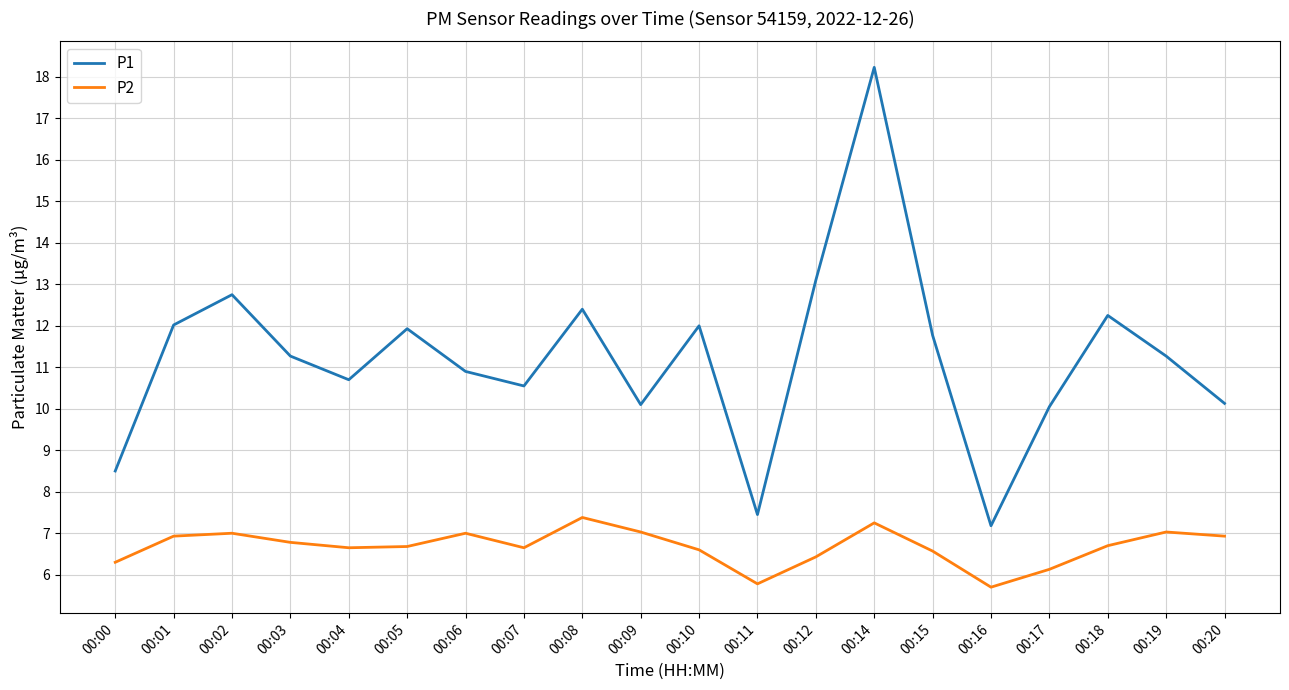

Rank the series by their average value, from lowest to highest.

P2, P1